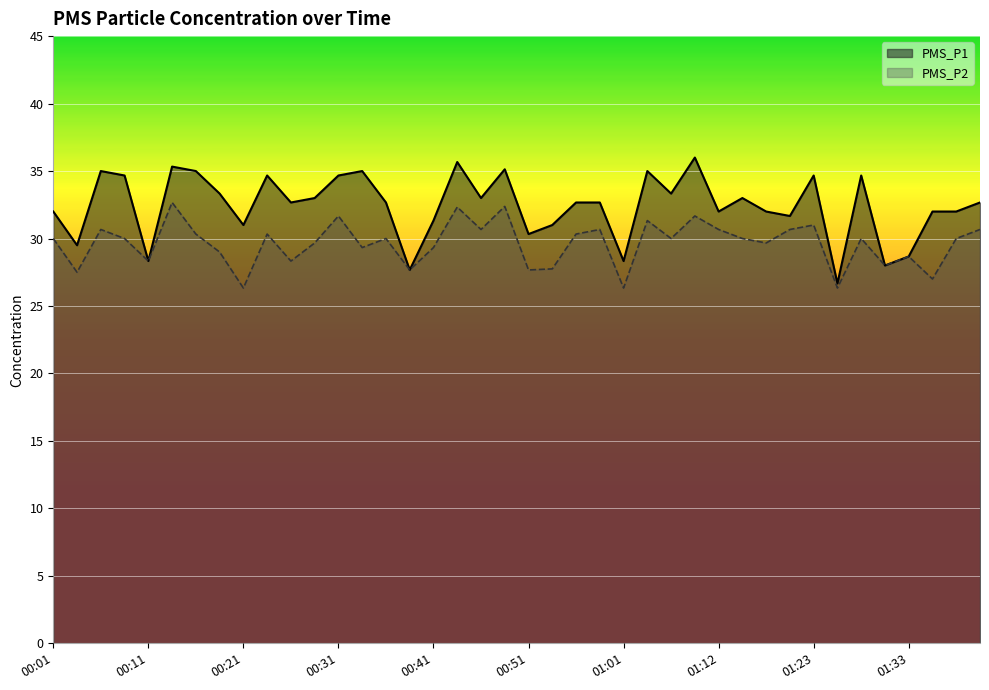

Reading left to right, what are all the values shown in this chart?

PMS_P1: 32.0	29.5	35.0	34.7	28.3	35.3	35.0	33.3	31.0	34.7	32.7	33.0	34.7	35.0	32.7	27.7	31.3	35.7	33.0	35.1	30.3	31.0	32.7	32.7	28.3	35.0	33.3	36.0	32.0	33.0	32.0	31.7	34.7	26.7	34.7	28.0	28.7	32.0	32.0	32.7
PMS_P2: 30.0	27.5	30.7	30.0	28.3	32.7	30.3	29.0	26.3	30.3	28.3	29.7	31.7	29.3	30.0	27.7	29.3	32.3	30.7	32.4	27.7	27.8	30.3	30.7	26.3	31.3	30.0	31.7	30.7	30.0	29.7	30.7	31.0	26.3	30.0	28.0	28.7	27.0	30.0	30.7